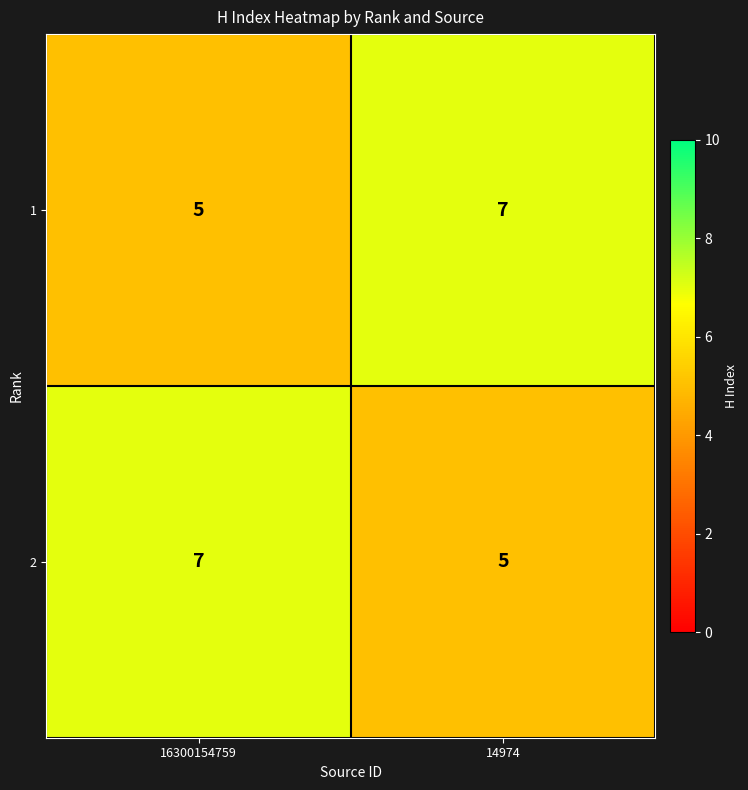

Reading left to right, list all the values displayed in this chart.

1: 16300154759=5	14974=7
2: 16300154759=7	14974=5